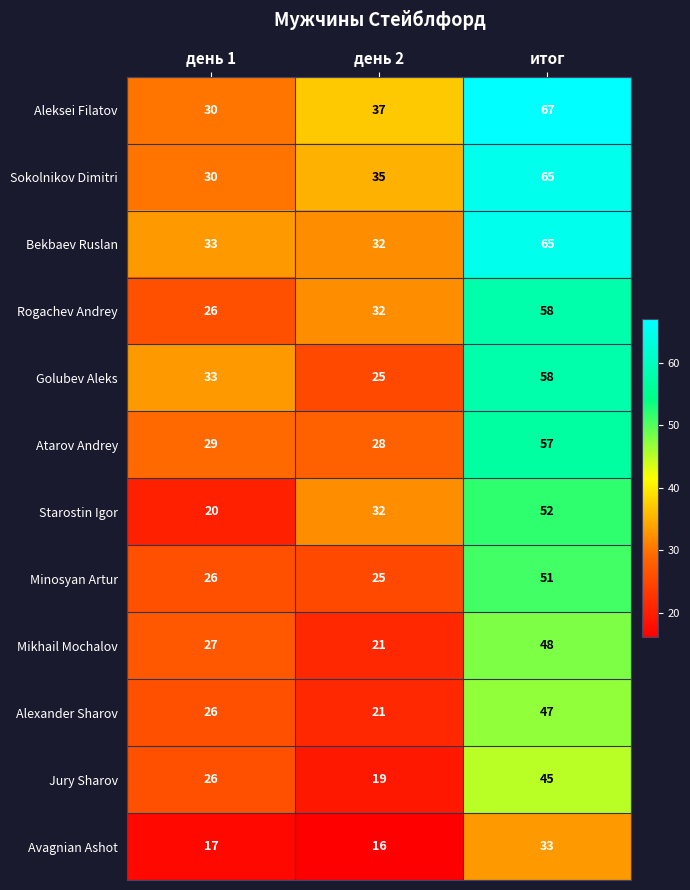

What is the sum of all Mikhail Mochalov values?

96